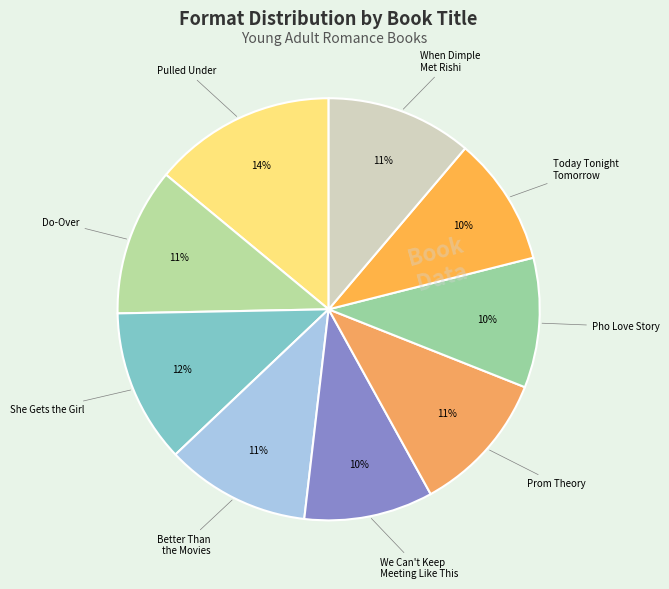

Which category has the smallest portion of the pie?

Today Tonight Tomorrow